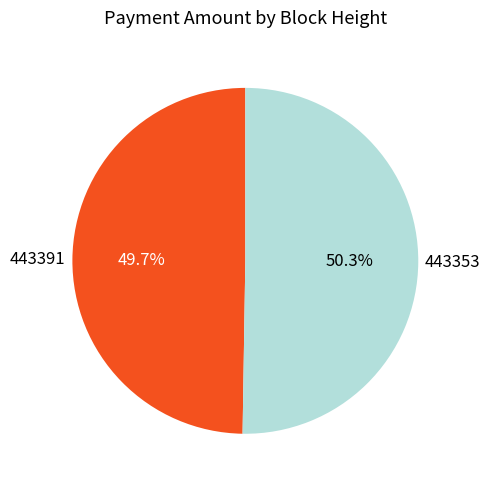

To the nearest percent, what percentage of the pie is 443391?

50%